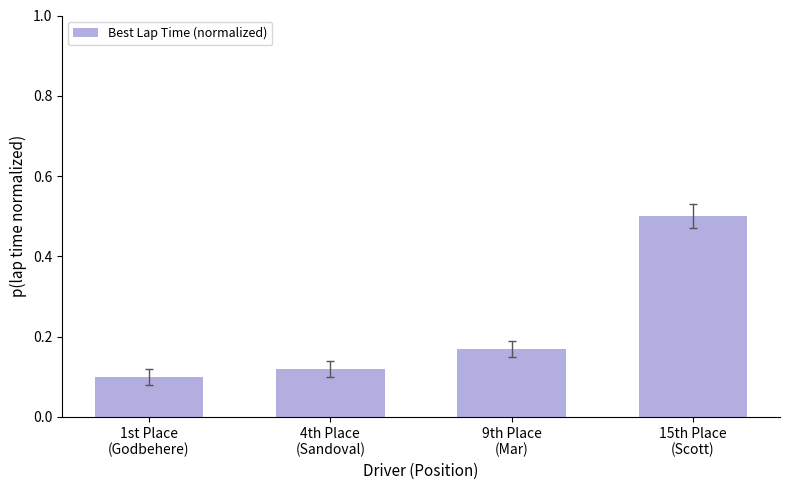

What is the difference between the maximum and minimum values?

0.4